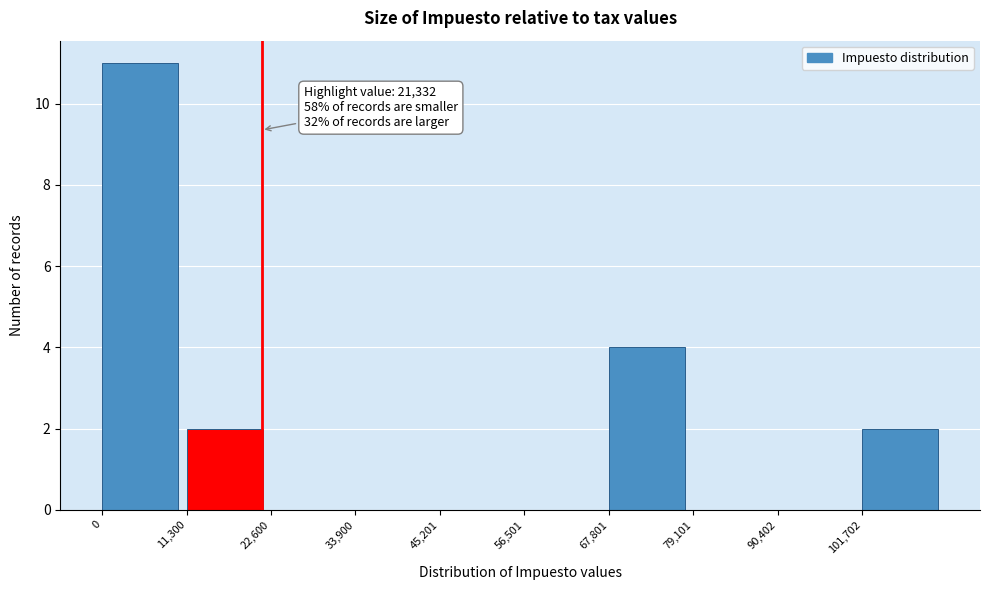

Over which range of the x-axis is the bar tallest?

0 to 12000